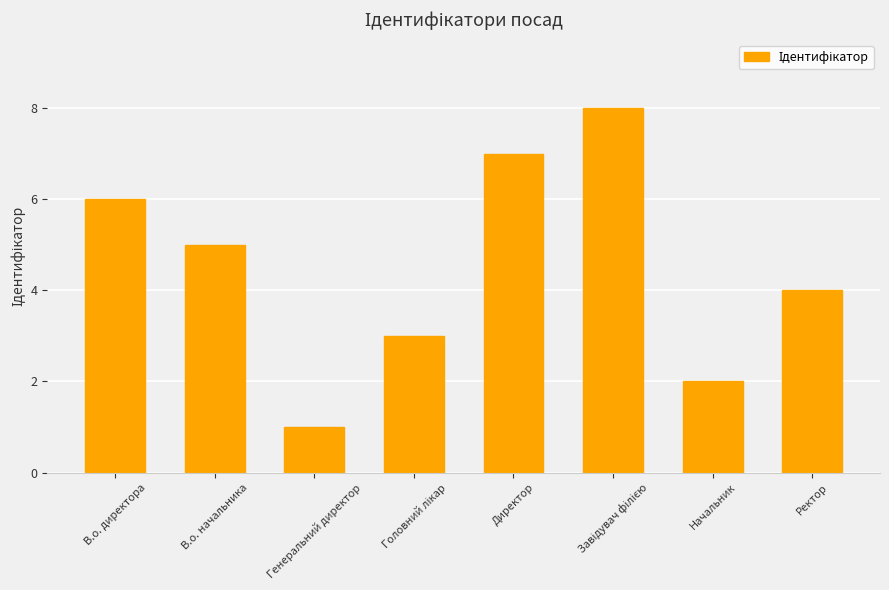

What is the label of the 8th bar from the left?

Ректор